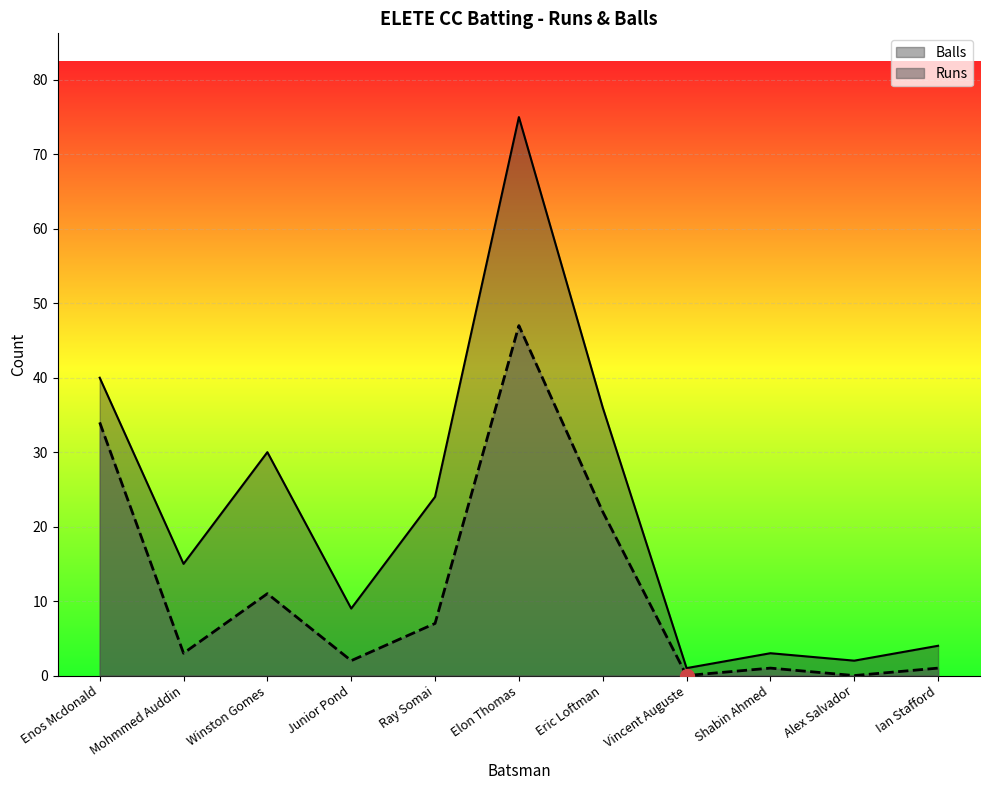

Reading right to left, transcribe all the data shown in this chart.

Balls: Ian Stafford=4	Alex Salvador=2	Shabin Ahmed=3	Vincent Auguste=1	Eric Loftman=36	Elon Thomas=75	Ray Somai=24	Junior Pond=9	Winston Gomes=30	Mohmmed Auddin=15	Enos Mcdonald=40
Runs: Ian Stafford=1	Alex Salvador=0	Shabin Ahmed=1	Vincent Auguste=0	Eric Loftman=22	Elon Thomas=47	Ray Somai=7	Junior Pond=2	Winston Gomes=11	Mohmmed Auddin=3	Enos Mcdonald=34